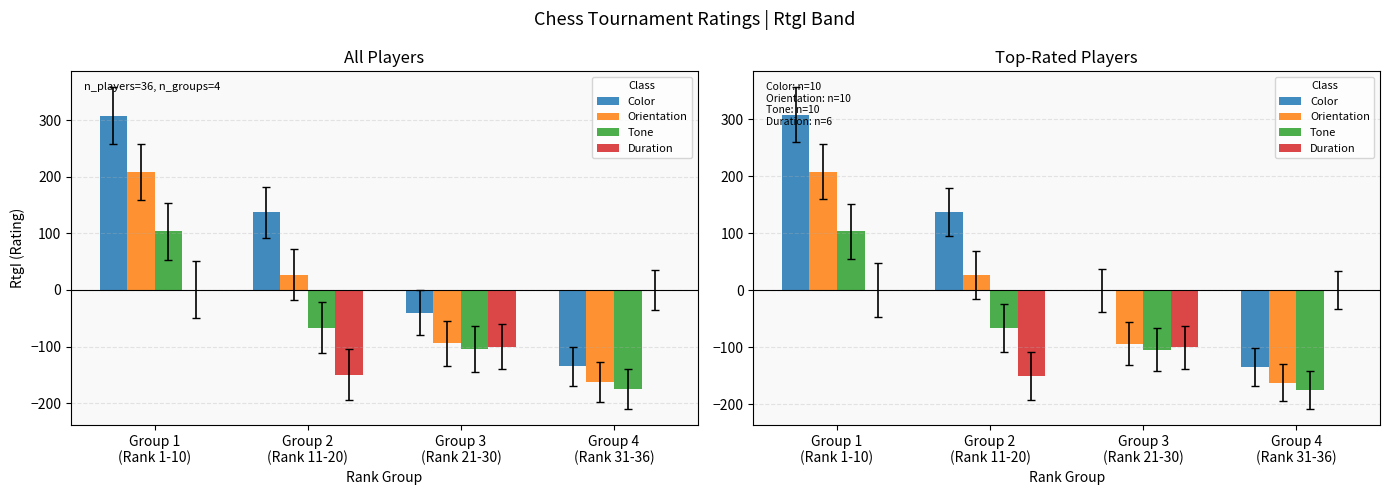

Between Group 3
(Rank 21-30) and Group 4
(Rank 31-36), which series saw the biggest shift?

Color